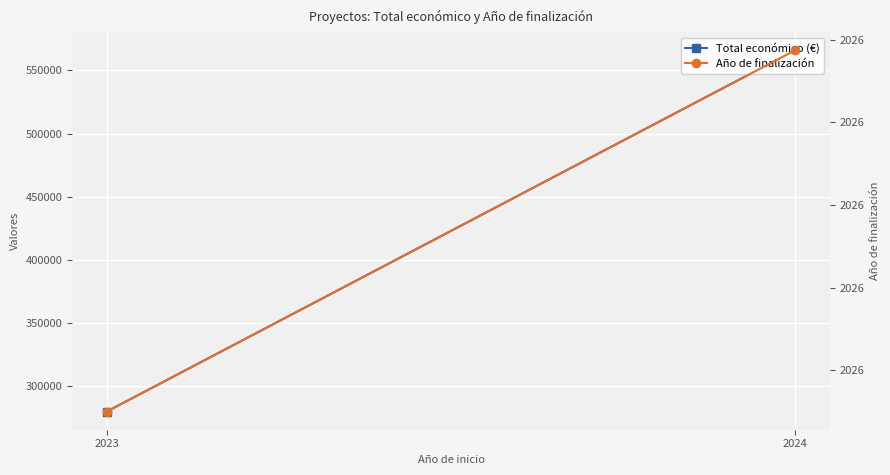

At how many categories does at least one series exceed 386997?

1